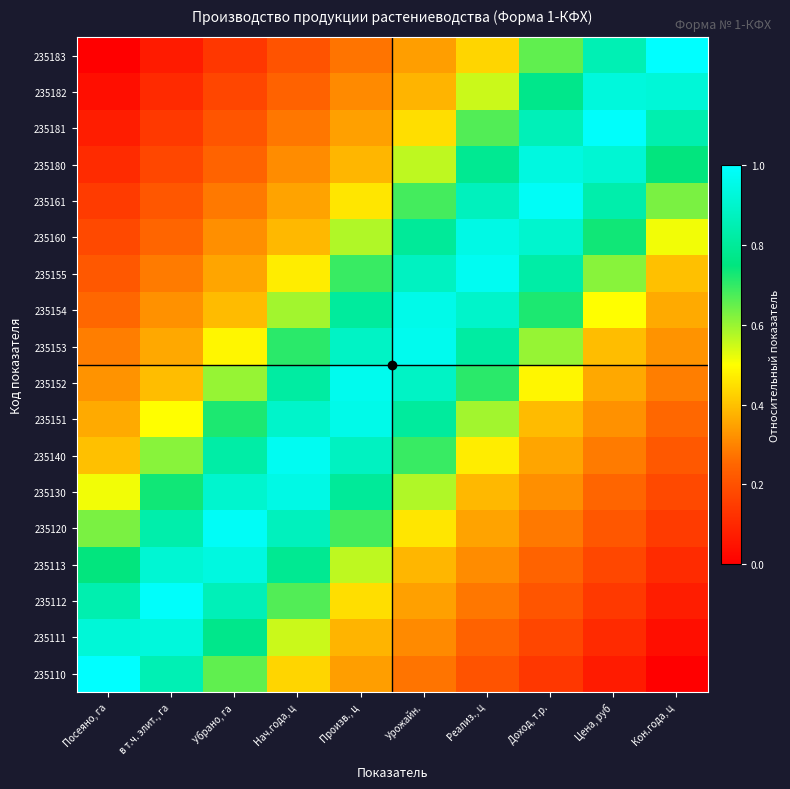

Count the number of data series in this chart.

18